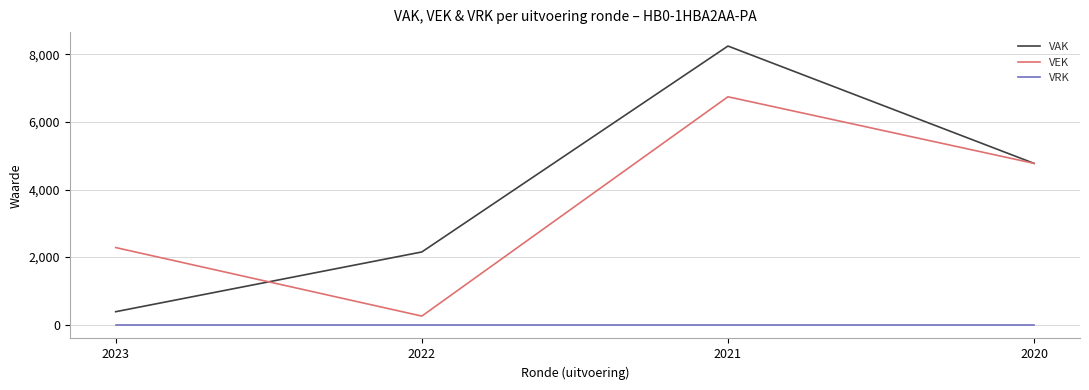

How many VAK values are between 2150 and 8250?

3